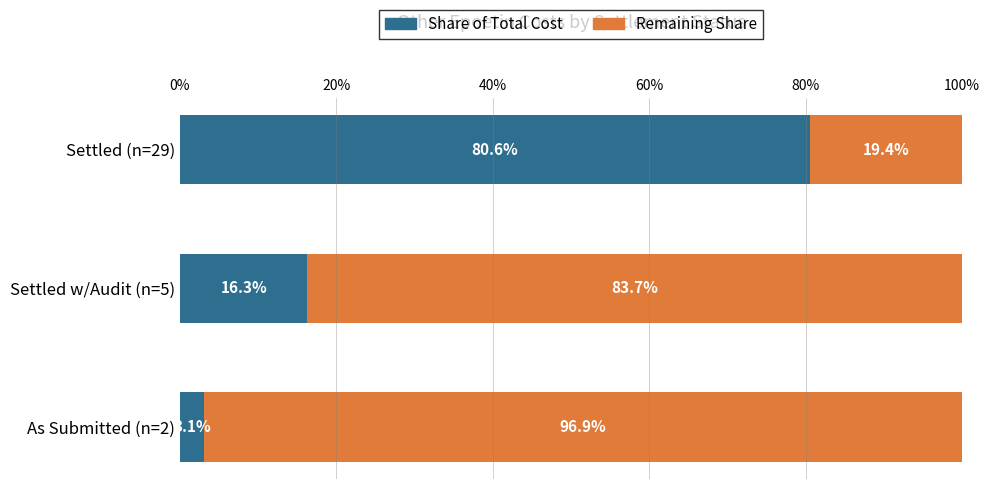

True or false: Share of Total Cost has a value of 80.6 at Settled (n=29).

True